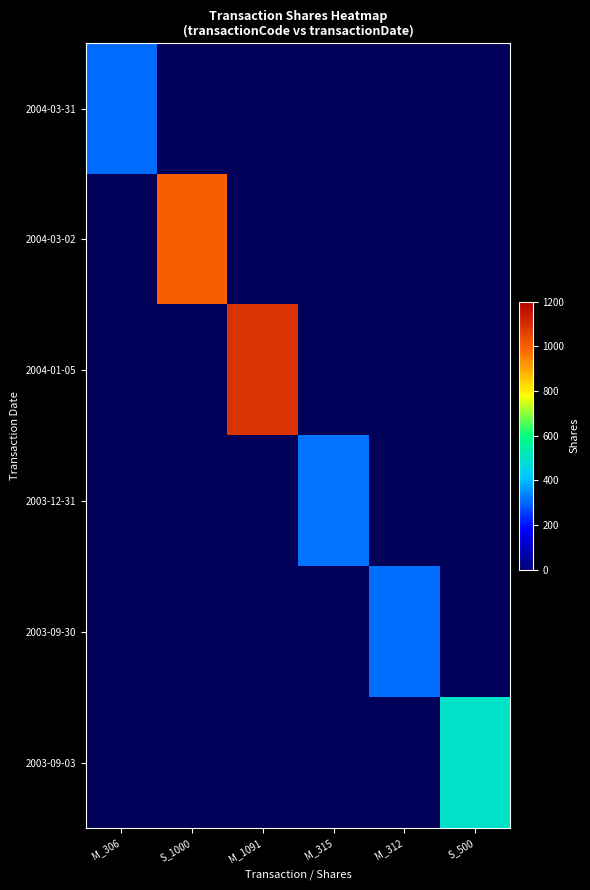

Is it true that 2004-03-31 equals 190.8 at M_306?

False